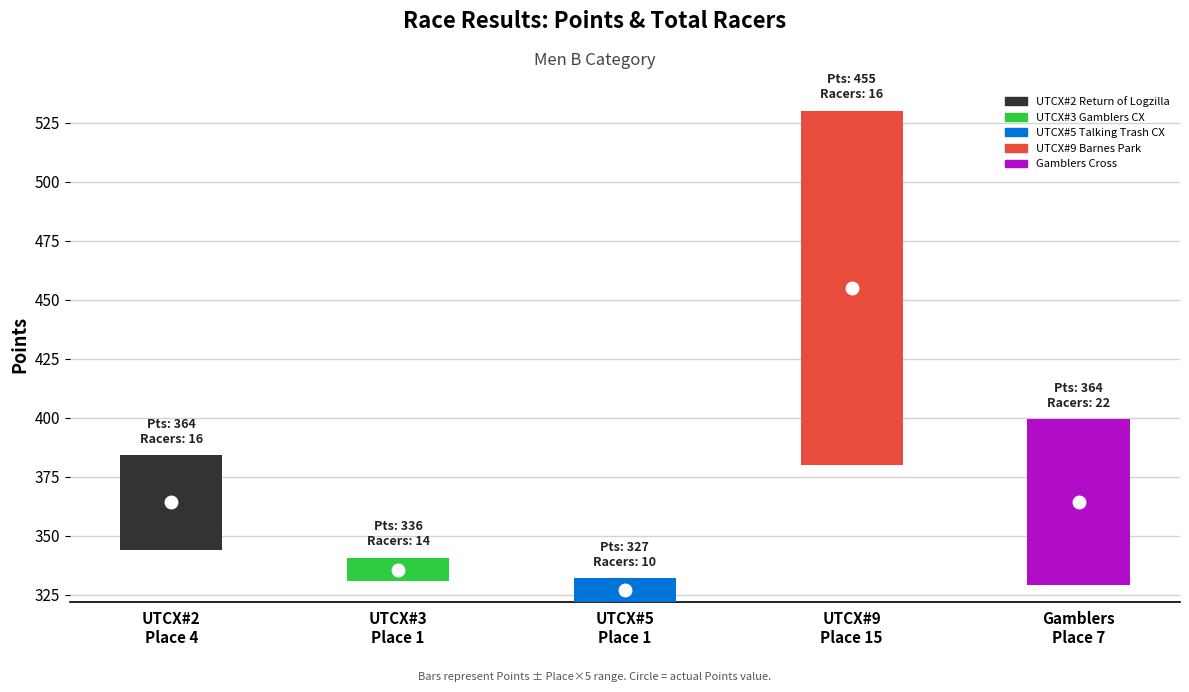

Reading right to left, transcribe all the data shown in this chart.

Gamblers
Place 7=70	UTCX#9
Place 15=150	UTCX#5
Place 1=10	UTCX#3
Place 1=10	UTCX#2
Place 4=40